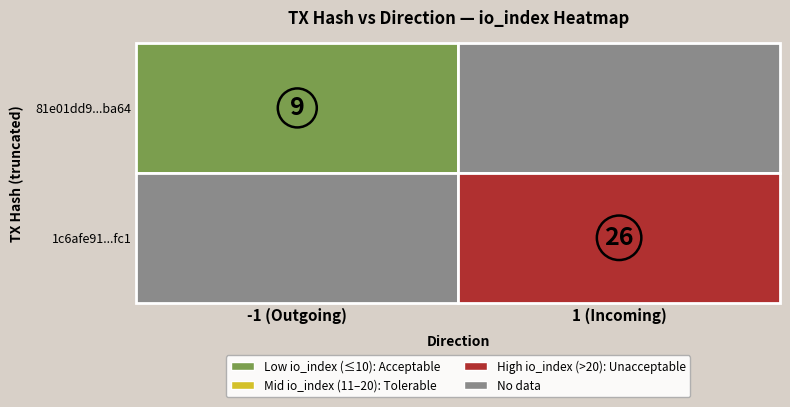

Rank the series at direction from lowest to highest value.

81e01dd924441e7f759a6bbfbfb369923b5ba64, 1c6afe91249ccf38dbe98015737358acff86fc1